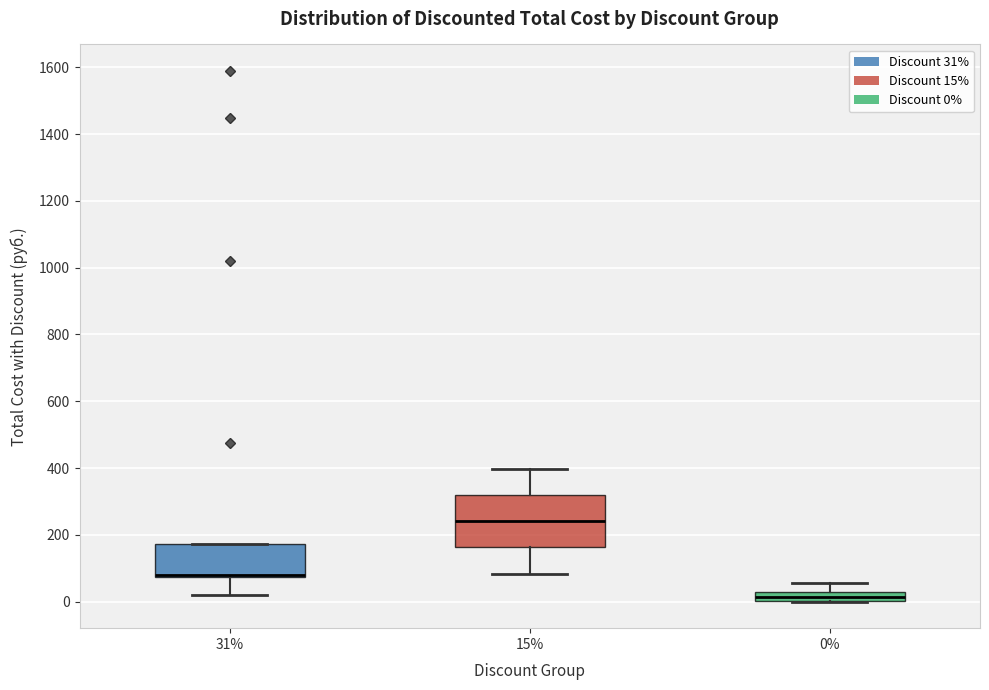

Which box is the tallest, from its lower edge to its upper edge?

15%